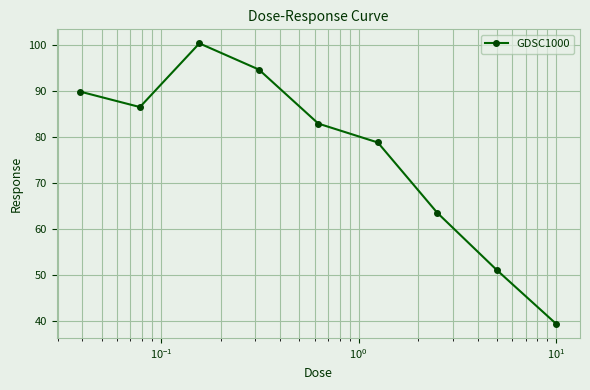

How many values exceed 82?

5